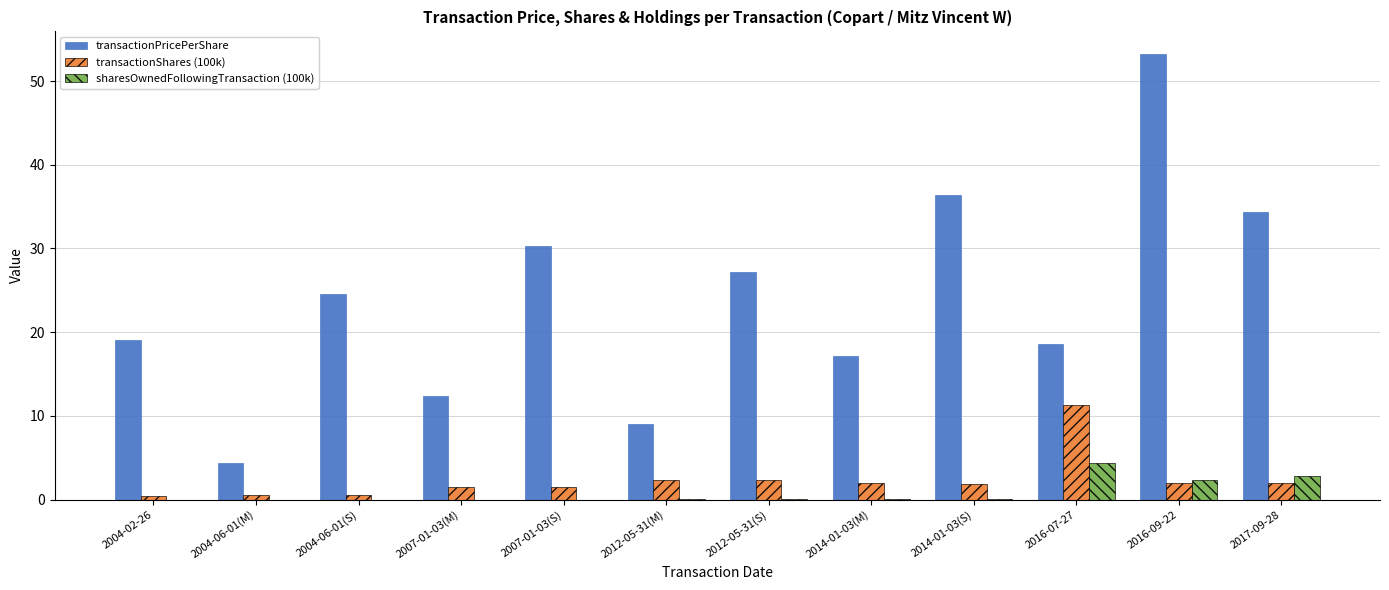

Is the value of sharesOwnedFollowingTransaction (100k) at 2004-06-01(S) greater than the value of transactionShares (100k) at 2007-01-03(S)?

No